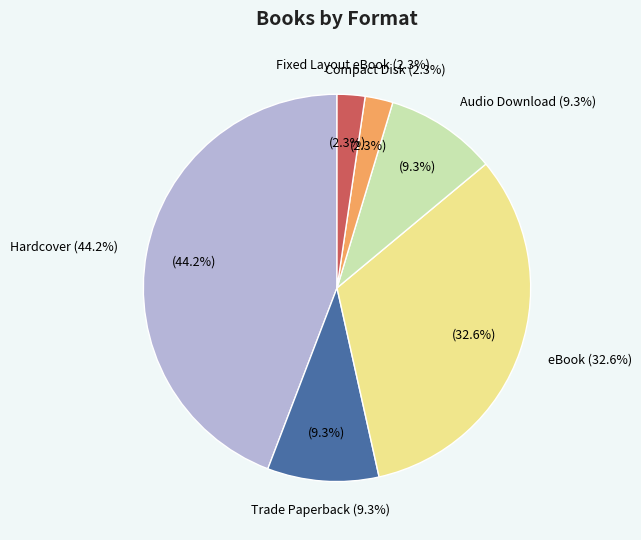

What percentage do eBook and Compact Disk together represent?

34.9%